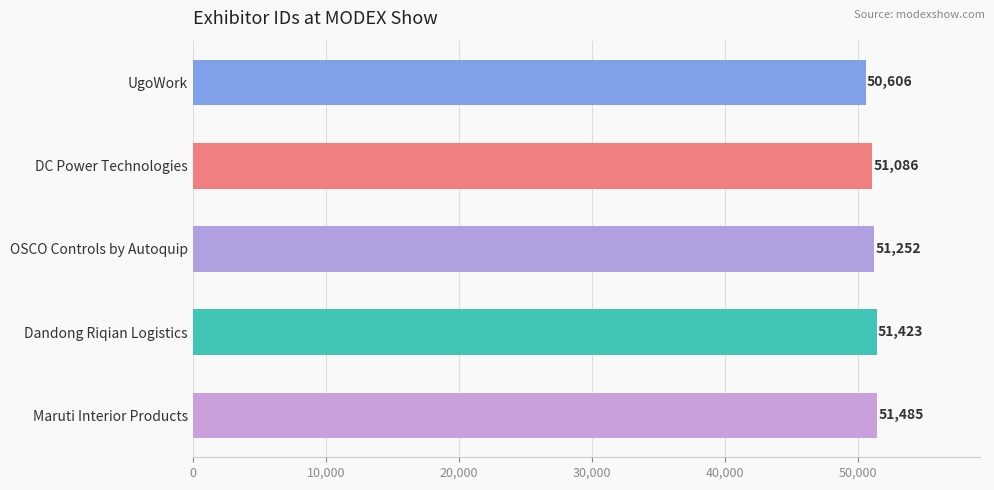

Rank the categories by value from highest to lowest.

Maruti Interior Products, Dandong Riqian Logistics, OSCO Controls by Autoquip, DC Power Technologies, UgoWork